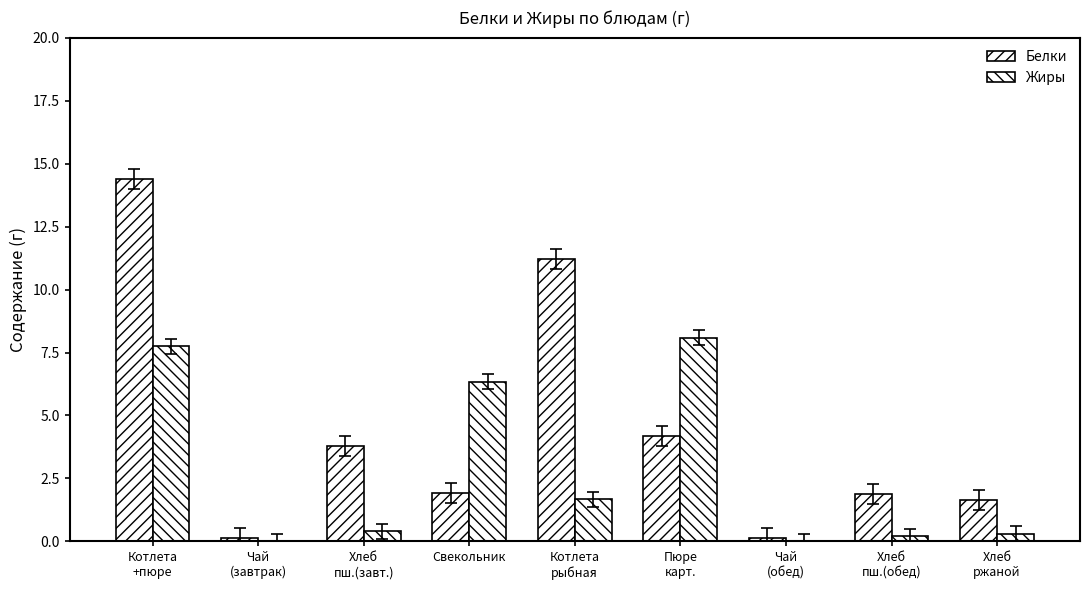

What is the difference between the maximum and minimum values in the Жиры series?

8.1